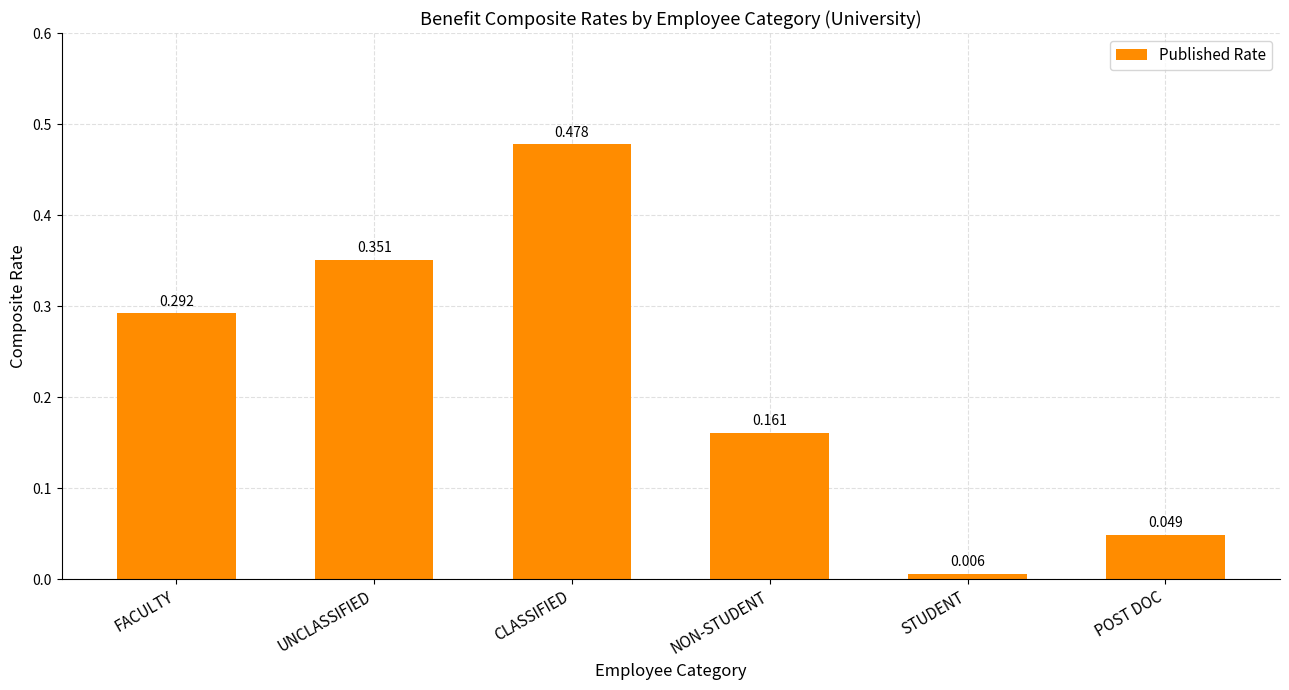

Which category has the lowest value across all series?

STUDENT